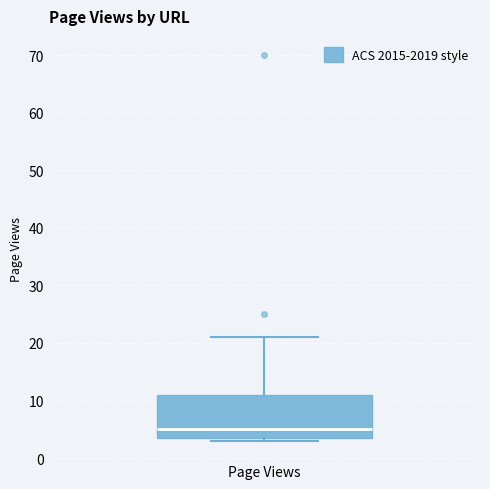

Where does the median line of the box for Page Views sit on the y-axis? The values are not printed on the chart, so give them approximately, as read against the axis.

5